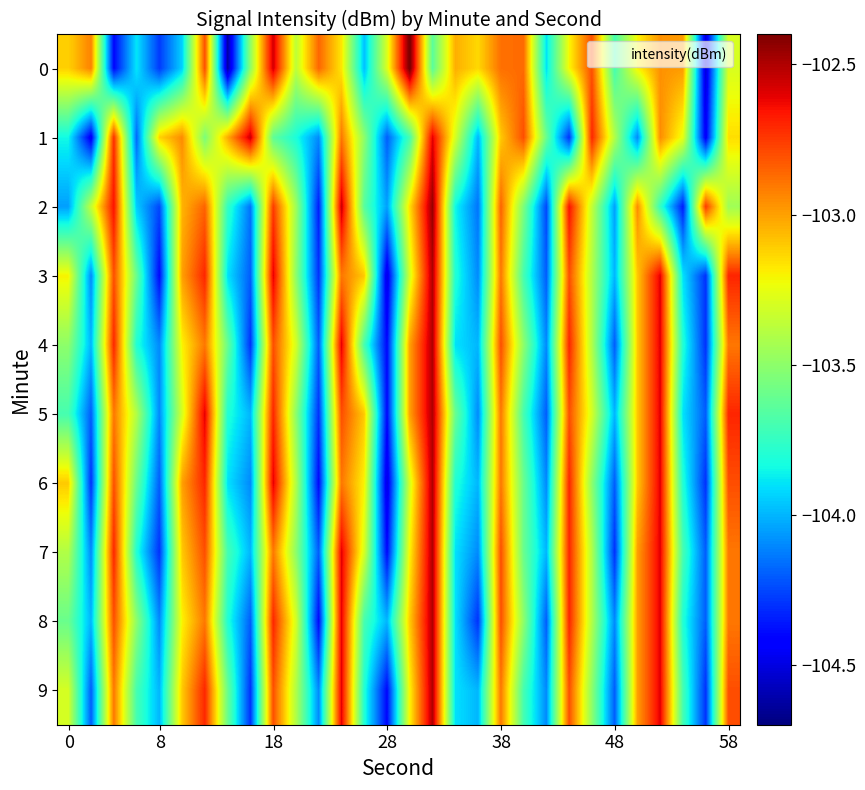

Rank the series by their maximum value, from highest to lowest.

0, 2, 3, 4, 5, 6, 7, 8, 9, 1